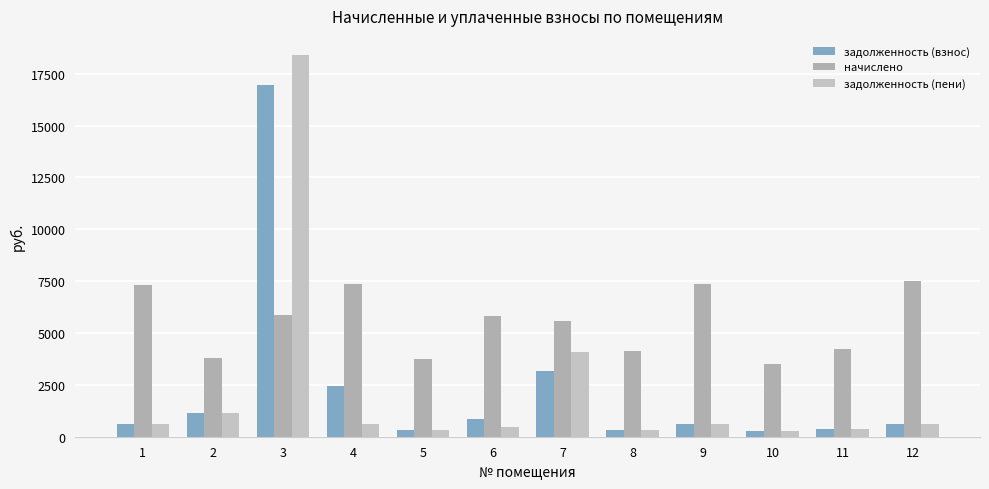

Is it true that задолженность (взнос) equals 983.6 at 1?

False